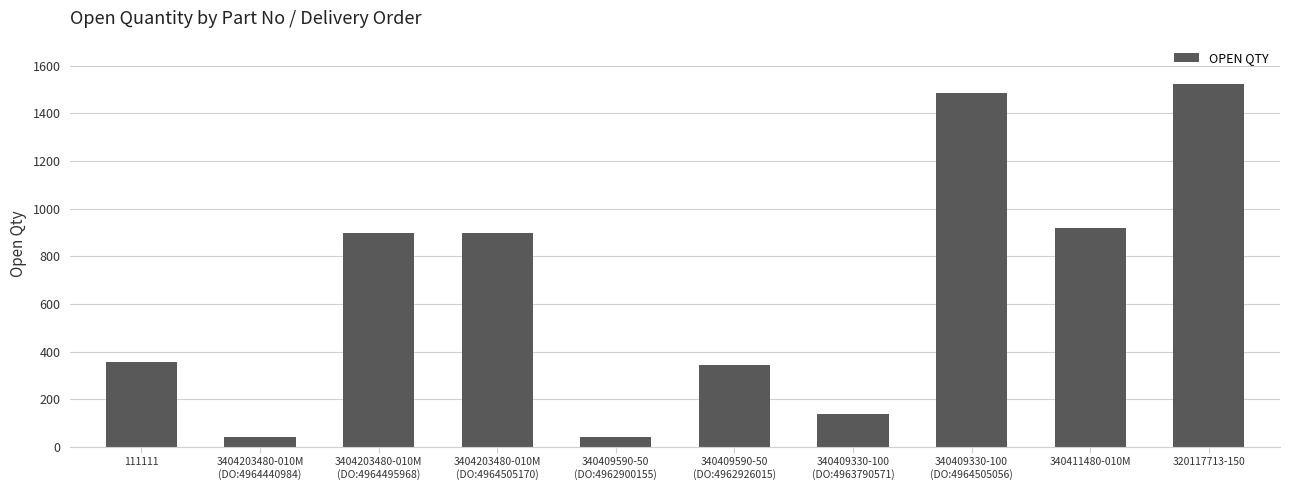

What is the maximum value shown in the chart?

1523